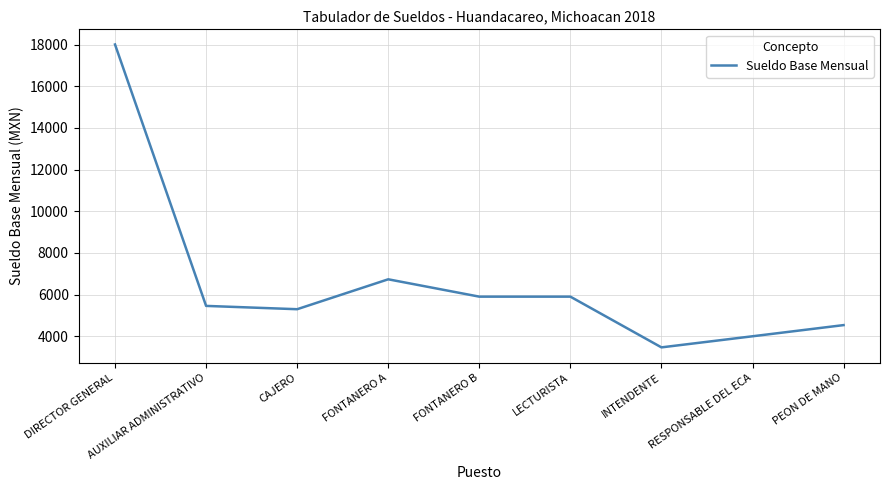

What is the difference between the values at LECTURISTA and DIRECTOR GENERAL?

12100.7